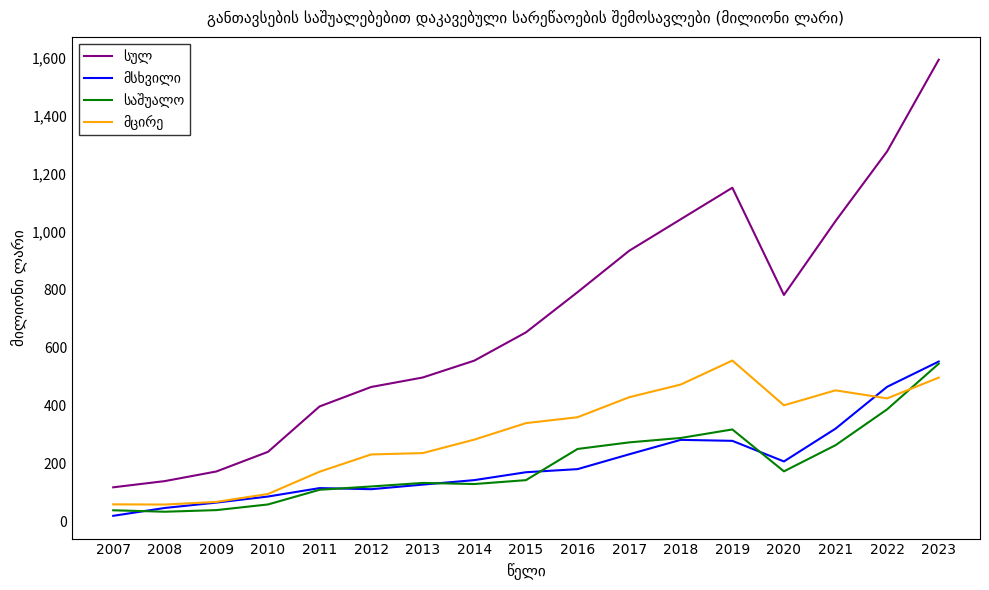

What is the difference between the highest and lowest values at 2012?

352.4